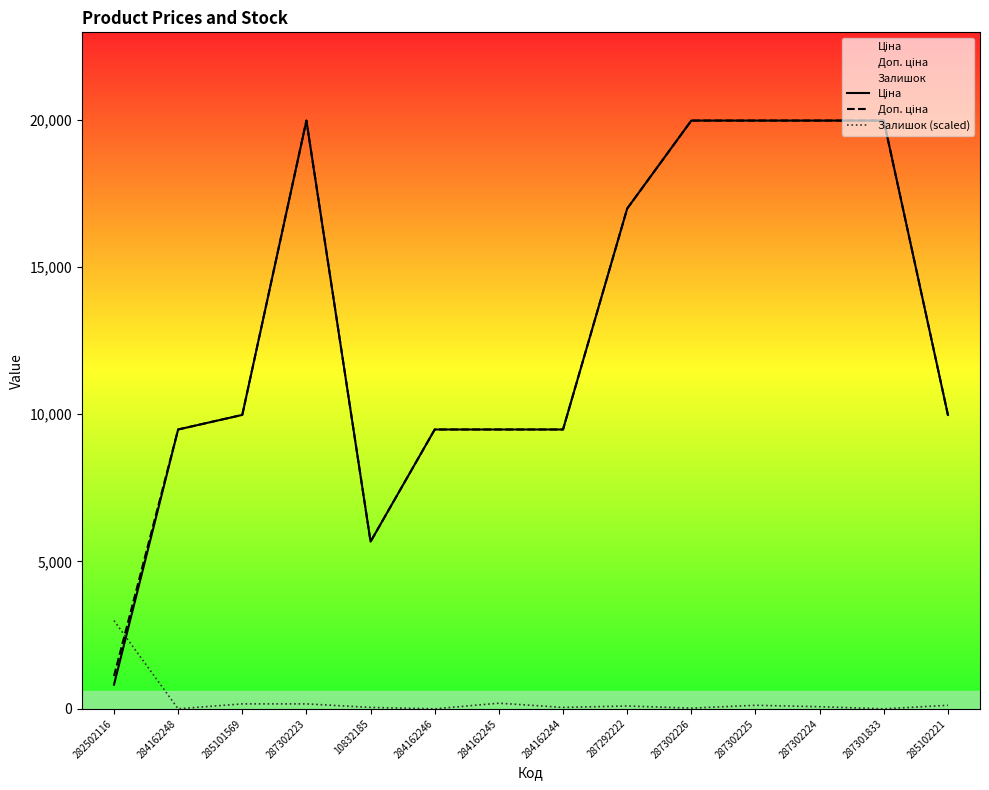

True or false: Ціна and Доп. ціна intersect in this chart.

False